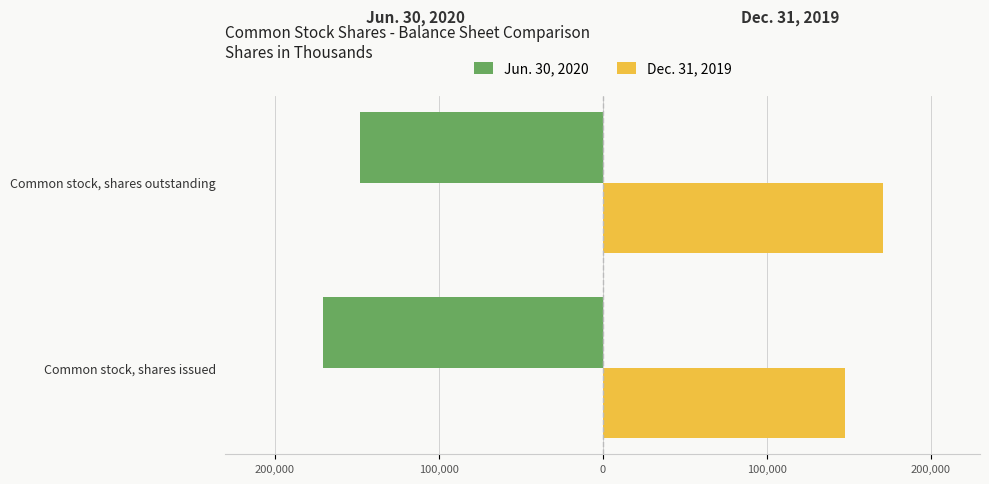

What are all the series names shown in the legend?

Jun. 30, 2020, Dec. 31, 2019